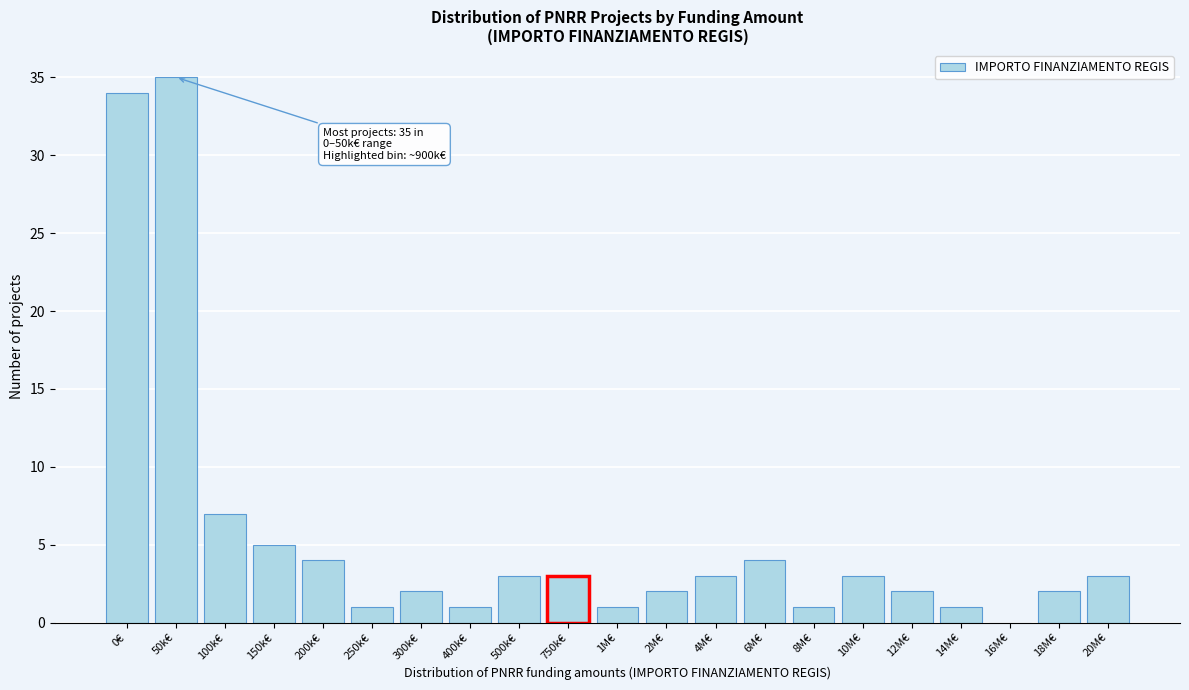

Reading left to right, list all the values displayed in this chart.

0€=34	50k€=35	100k€=7	150k€=5	200k€=4	250k€=1	300k€=2	400k€=1	500k€=3	750k€=3	1M€=1	2M€=2	4M€=3	6M€=4	8M€=1	10M€=3	12M€=2	14M€=1	16M€=0	18M€=2	20M€=3